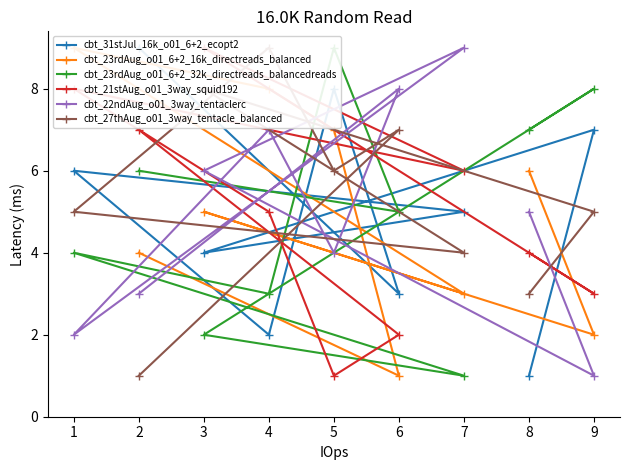

True or false: cbt_22ndAug_o01_3way_tentaclerc has a value of 9 at 7.

True